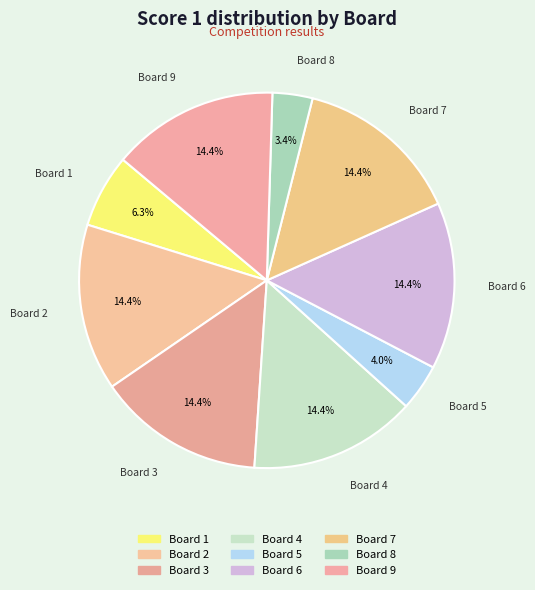

Which category has the biggest portion of the pie?

Board 2